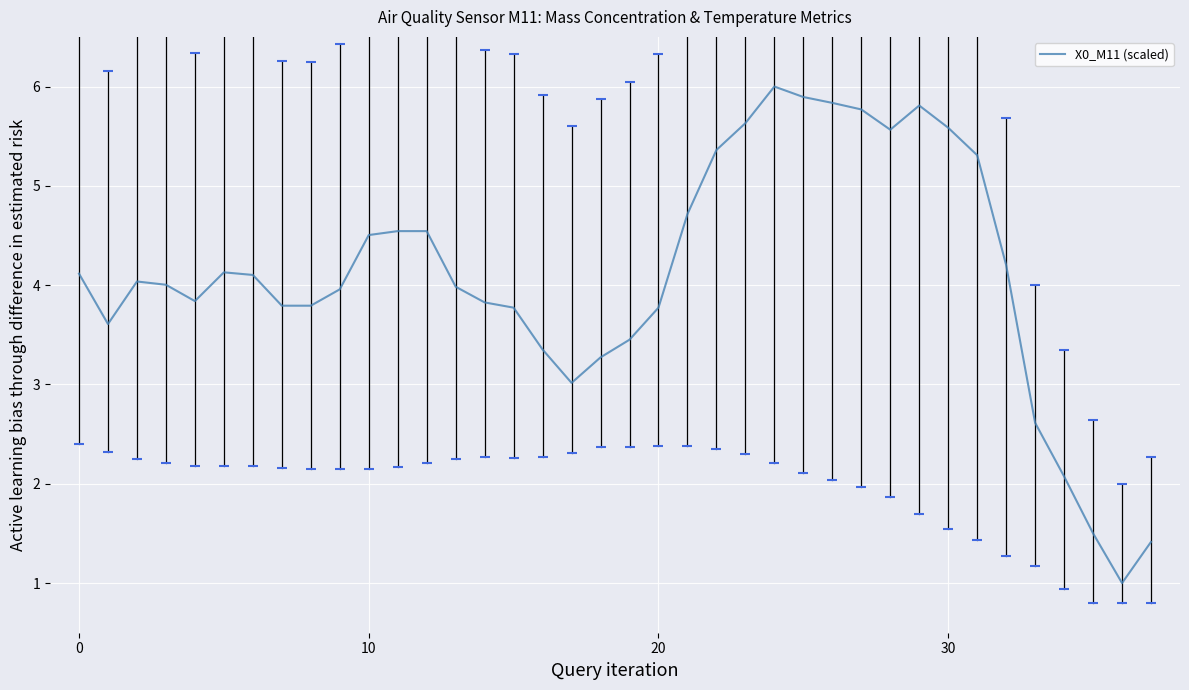

What is the difference between the maximum and minimum values?

5.0